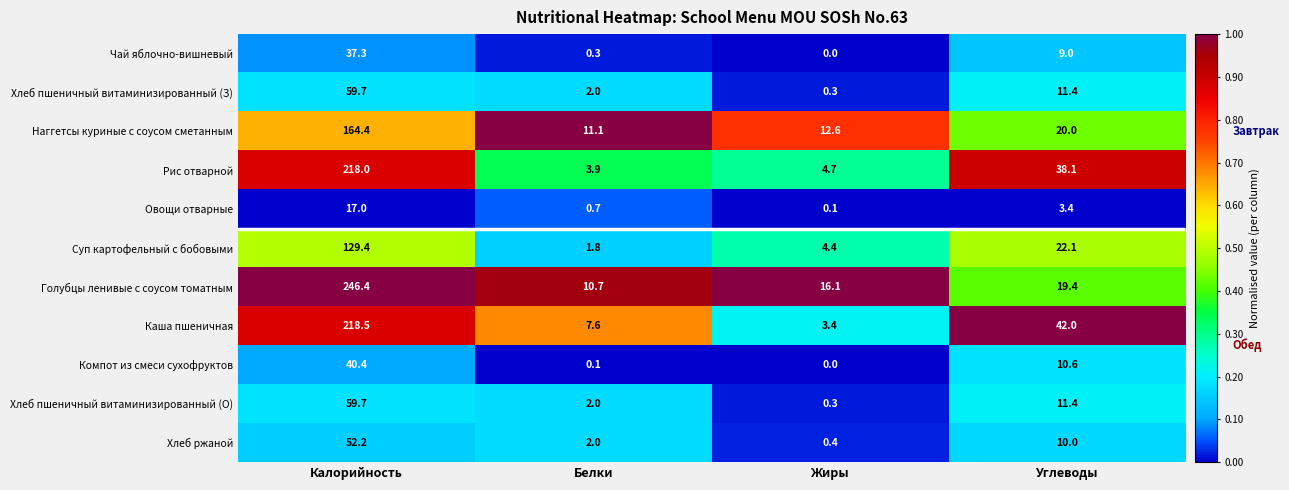

What is the maximum value shown in the chart?

246.4